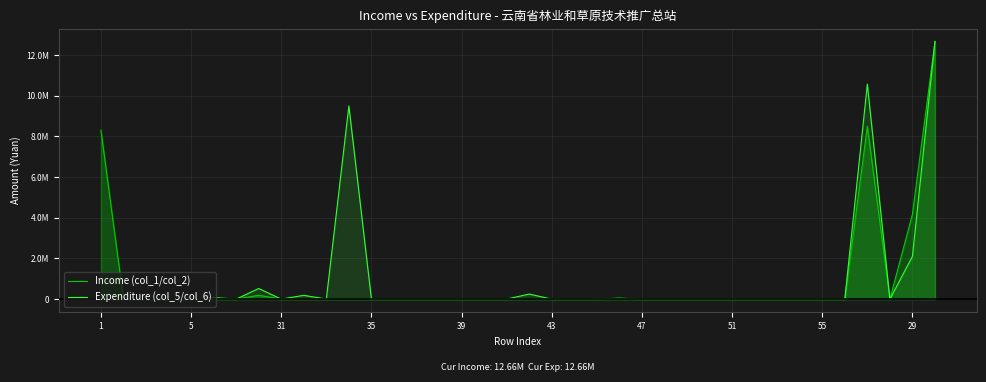

What is the maximum value for Expenditure (col_5/col_6)?

12661178.1